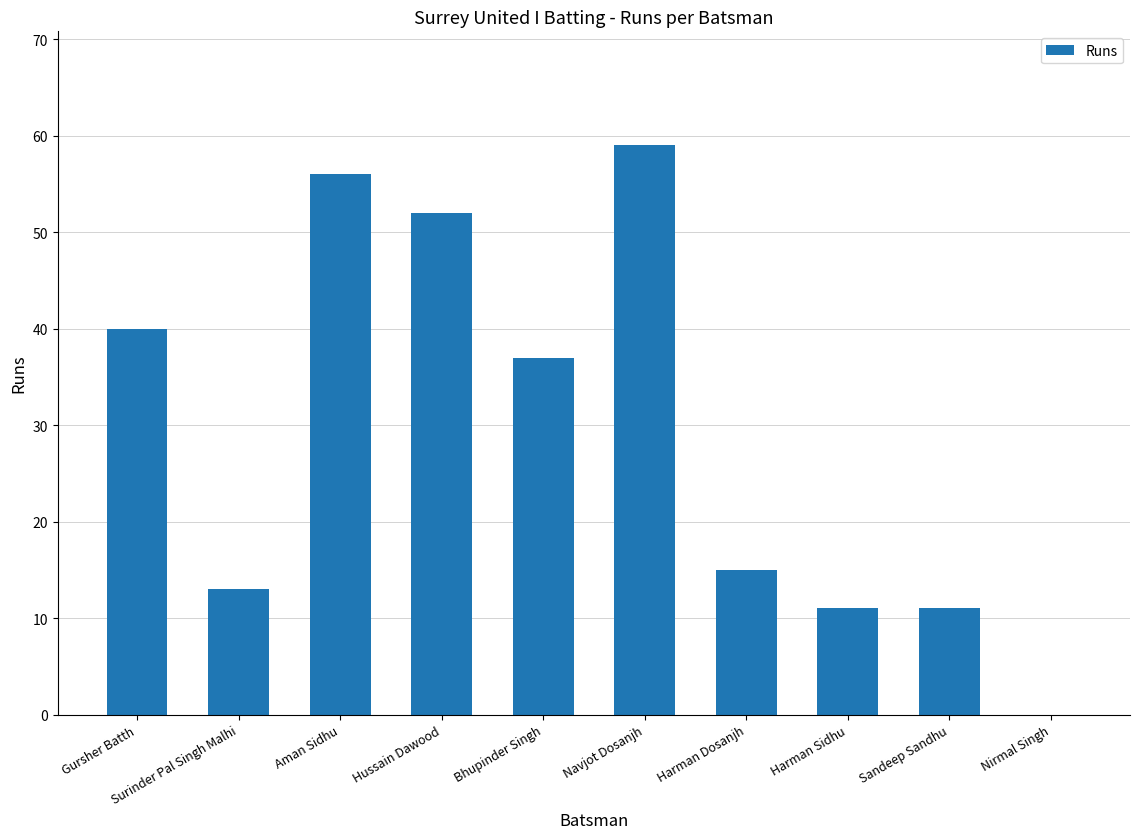

How many values are above zero?

9